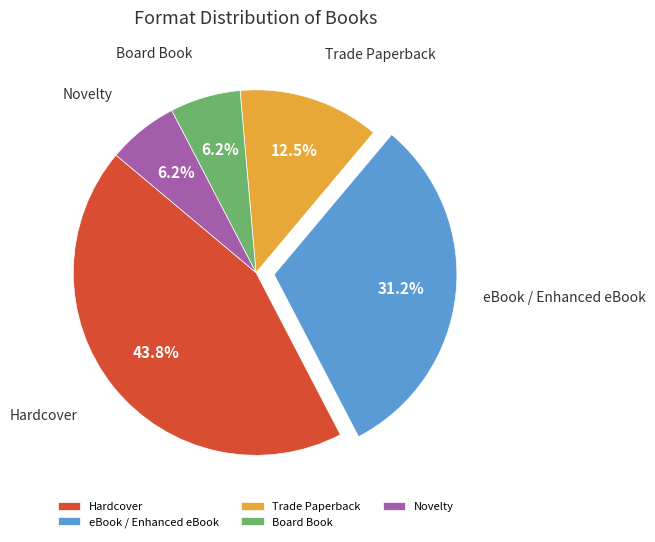

What is the ratio of the value at eBook / Enhanced eBook to the value at Board Book?

5.0